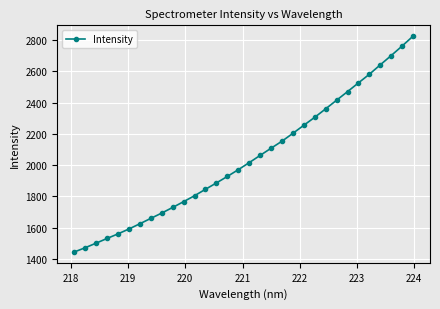

What is the average value?

2043.8